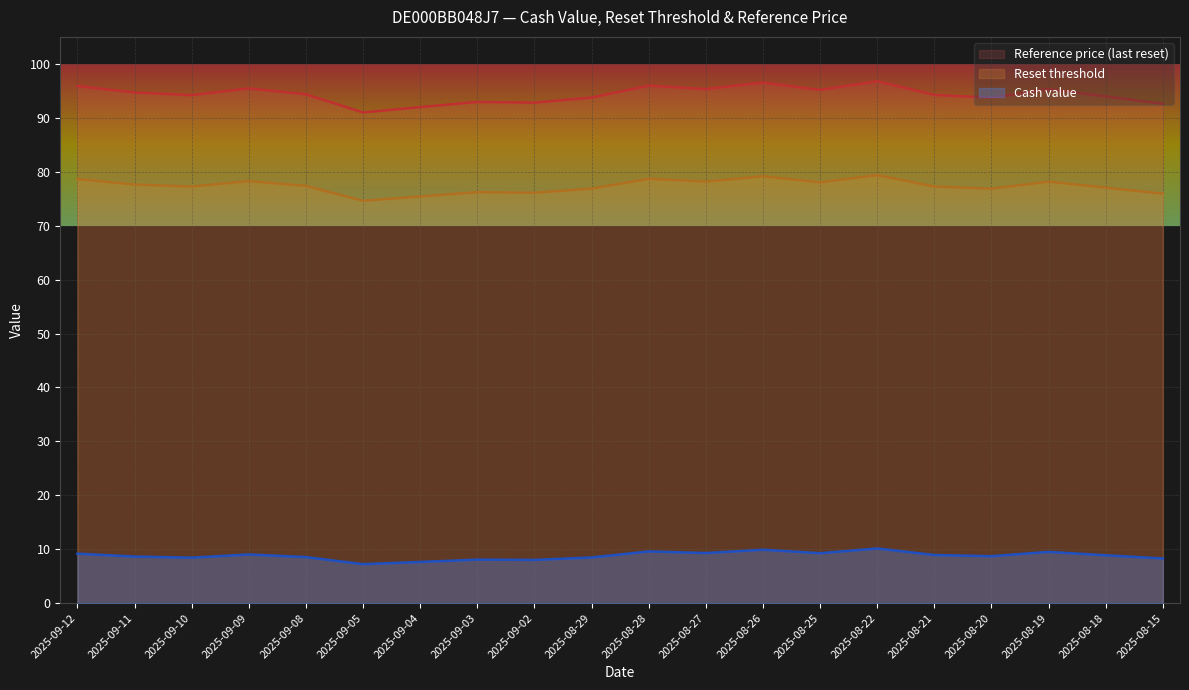

Reading left to right, extract all data points from this chart.

Cash value: 2025-09-12=9.2	2025-09-11=8.6	2025-09-10=8.4	2025-09-09=9.0	2025-09-08=8.5	2025-09-05=7.2	2025-09-04=7.6	2025-09-03=8.1	2025-09-02=8.0	2025-08-29=8.5	2025-08-28=9.6	2025-08-27=9.3	2025-08-26=9.9	2025-08-25=9.3	2025-08-22=10.1	2025-08-21=8.9	2025-08-20=8.7	2025-08-19=9.5	2025-08-18=8.9	2025-08-15=8.3
Reset threshold: 2025-09-12=78.6	2025-09-11=77.6	2025-09-10=77.3	2025-09-09=78.3	2025-09-08=77.4	2025-09-05=74.6	2025-09-04=75.4	2025-09-03=76.2	2025-09-02=76.1	2025-08-29=76.9	2025-08-28=78.7	2025-08-27=78.2	2025-08-26=79.2	2025-08-25=78.0	2025-08-22=79.4	2025-08-21=77.3	2025-08-20=76.9	2025-08-19=78.2	2025-08-18=77.1	2025-08-15=75.9
Reference price: 2025-09-12=95.9	2025-09-11=94.7	2025-09-10=94.2	2025-09-09=95.5	2025-09-08=94.4	2025-09-05=91.0	2025-09-04=92.0	2025-09-03=92.9	2025-09-02=92.8	2025-08-29=93.8	2025-08-28=96.0	2025-08-27=95.3	2025-08-26=96.5	2025-08-25=95.2	2025-08-22=96.8	2025-08-21=94.2	2025-08-20=93.7	2025-08-19=95.3	2025-08-18=94.0	2025-08-15=92.6